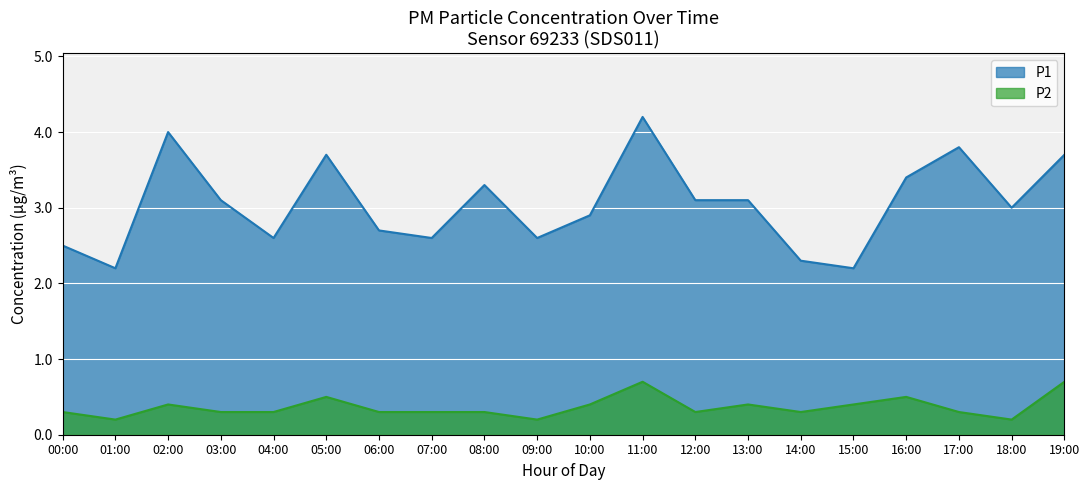

Which series has the widest spread of values?

P1